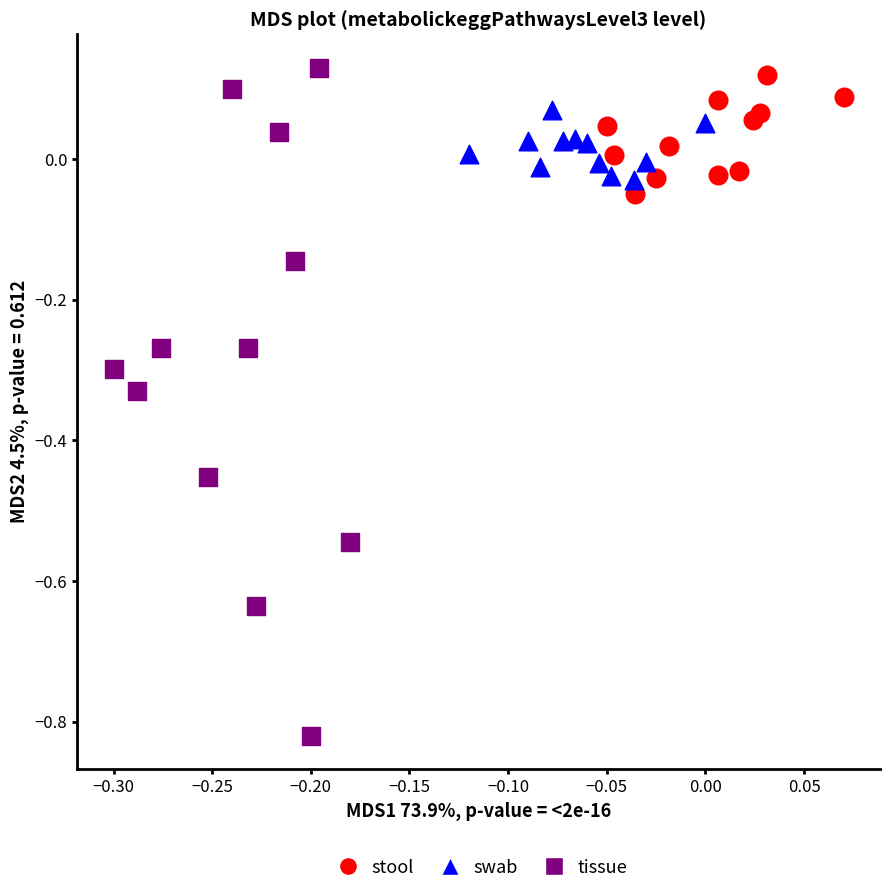

What are all the series names shown in the legend?

stool, swab, tissue